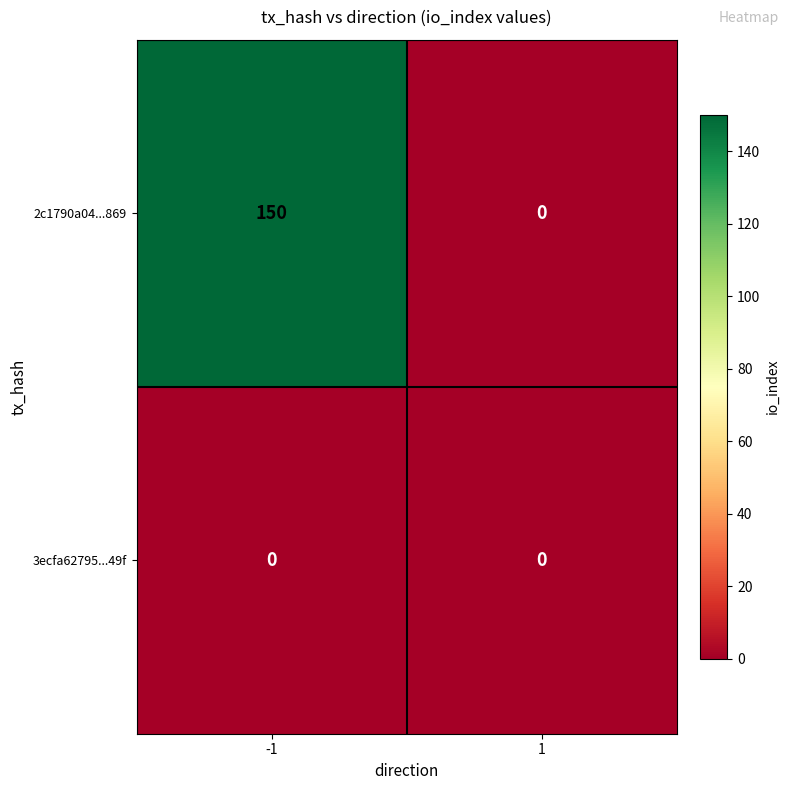

Is the value of 2c1790a04...869 at -1 greater than the value of 3ecfa62795...49f at 1?

Yes